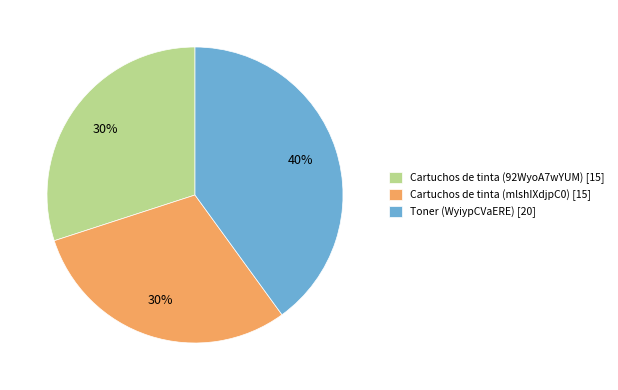

Do Cartuchos de tinta (mlshIXdjpC0) [15] and Cartuchos de tinta (92WyoA7wYUM) [15] together represent more than half of the pie?

Yes